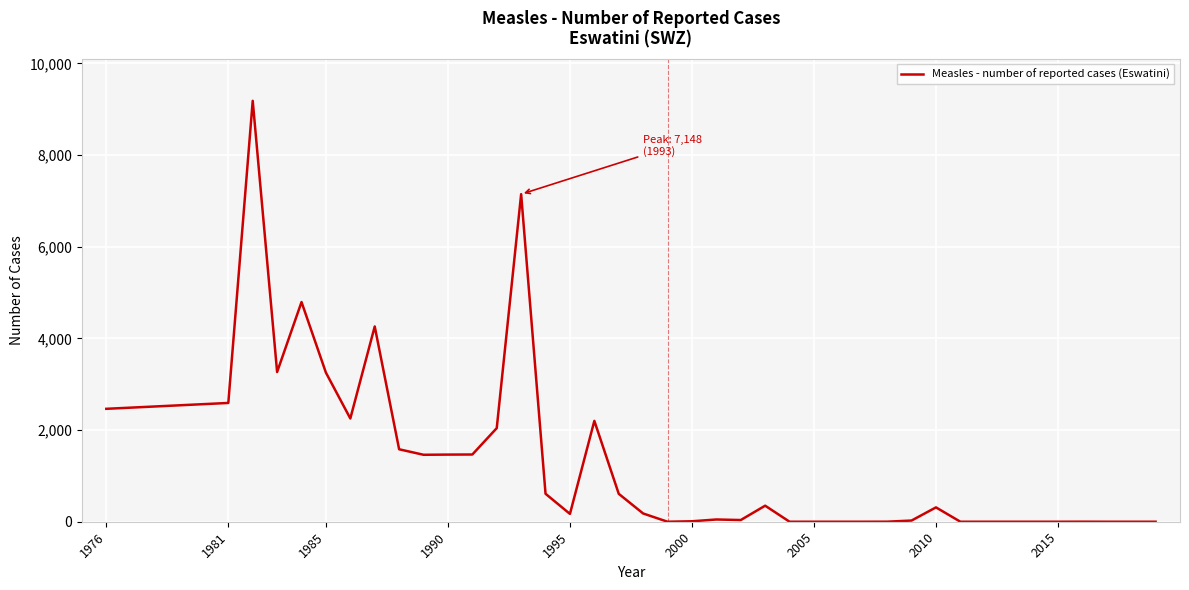

What is the greatest value displayed?

9185